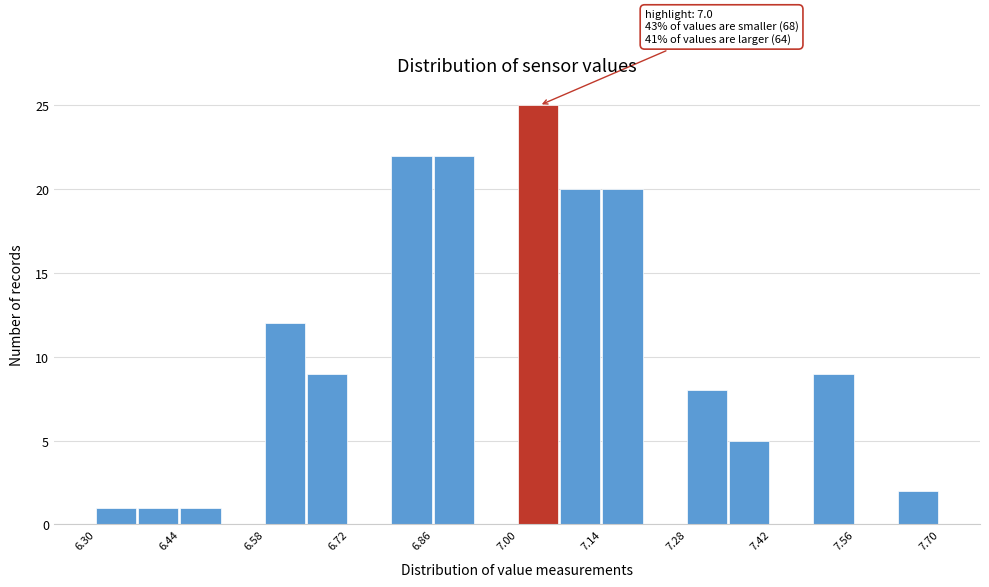

Around what value on the x-axis is the tallest bar? Give the approximate position of its centre, as read against the axis.

7.04